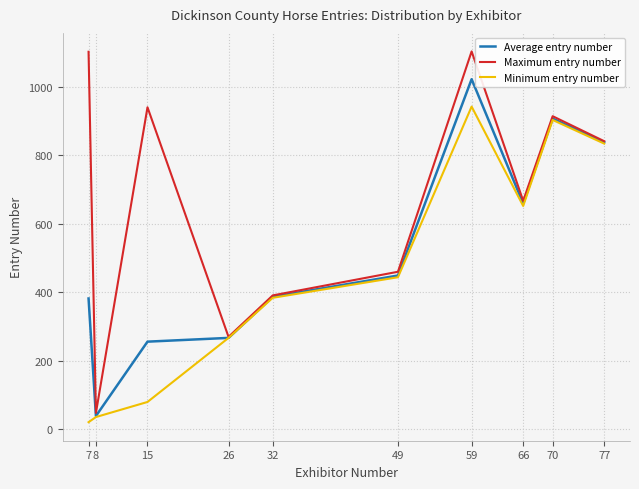

Between 32 and 66, which series saw the biggest shift?

Maximum entry number